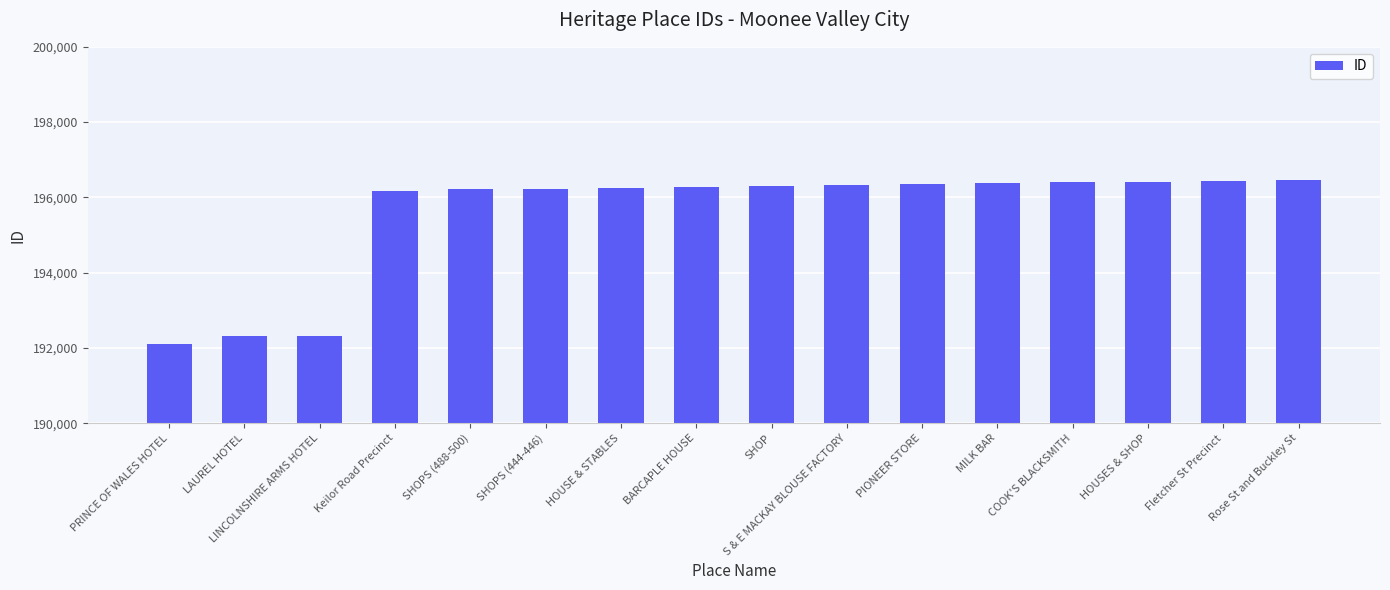

True or false: the data shows 295555 at SHOP.

False